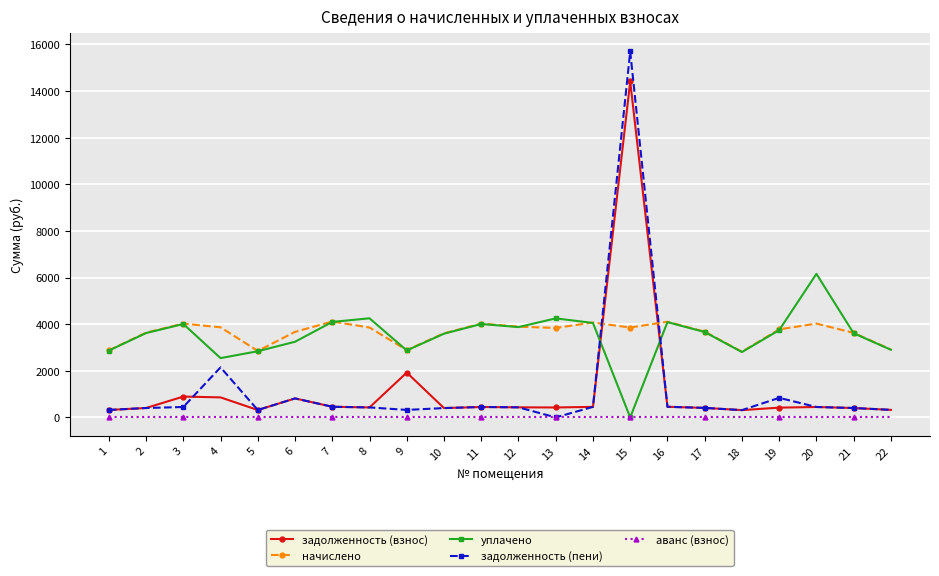

Which series changed the most between 15 and 22?

задолженность (пени)